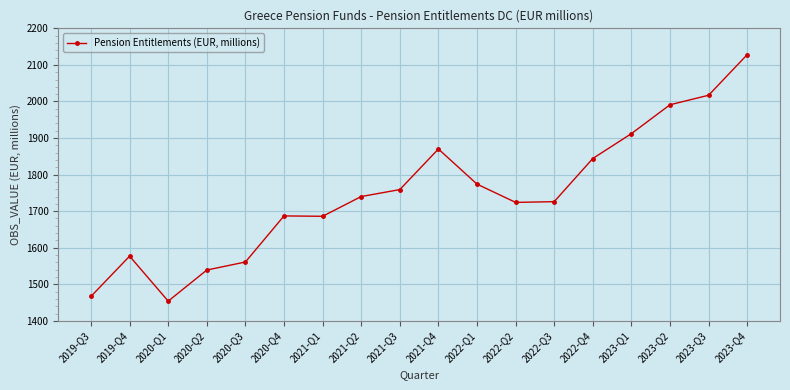

The value at 2022-Q2 is 2989. True or false?

False